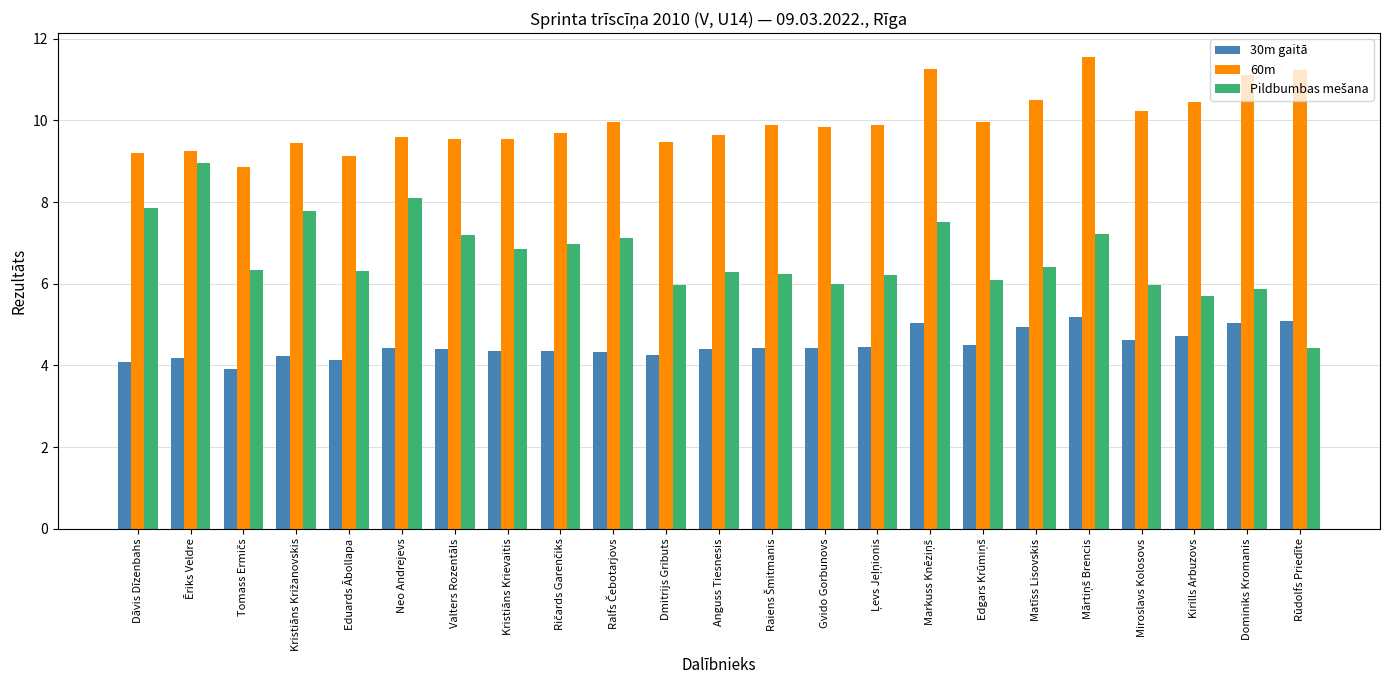

What is the maximum value shown in the chart?

11.6